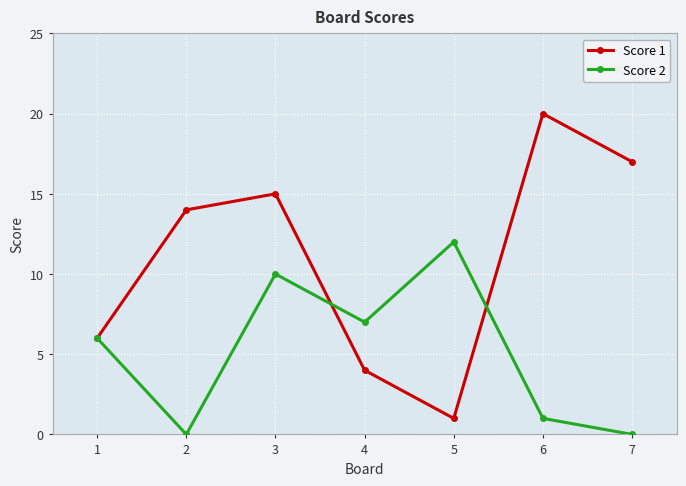

True or false: Score 2 has a value of 0 at 7.

True